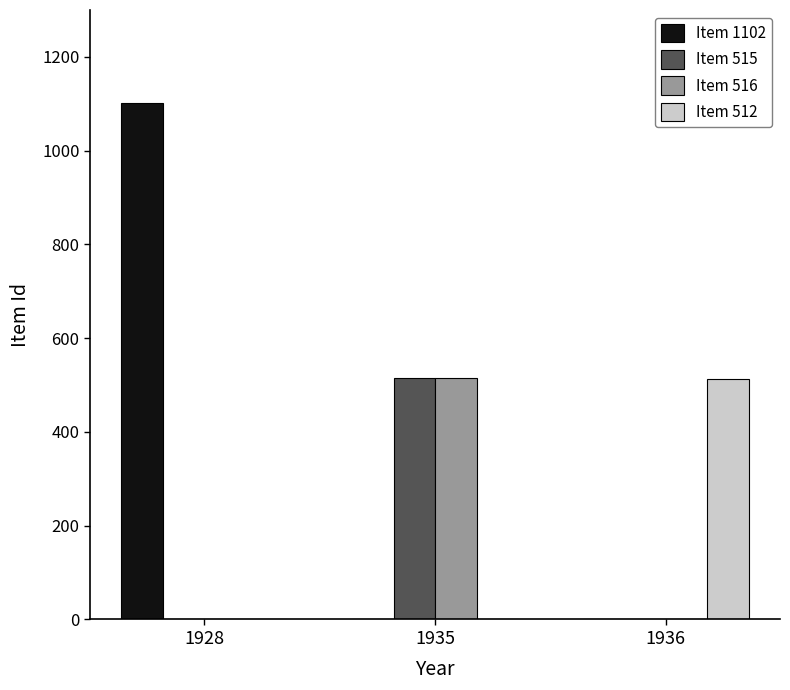

Is it true that Item 1102 equals 1102 at 1928?

True